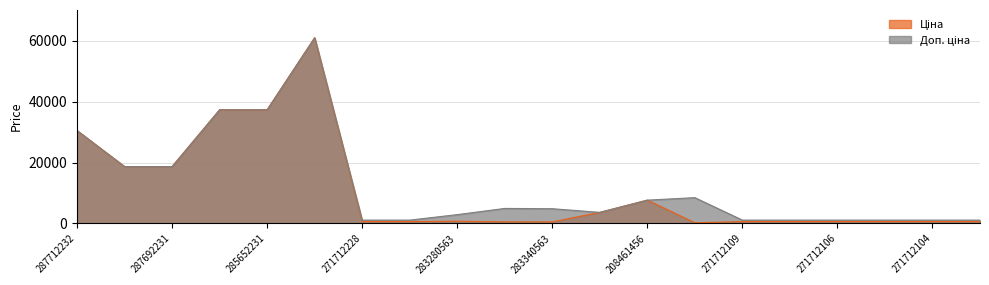

In Доп. ціна, how many points are lower than both neighbors (excluding endpoints)?

1